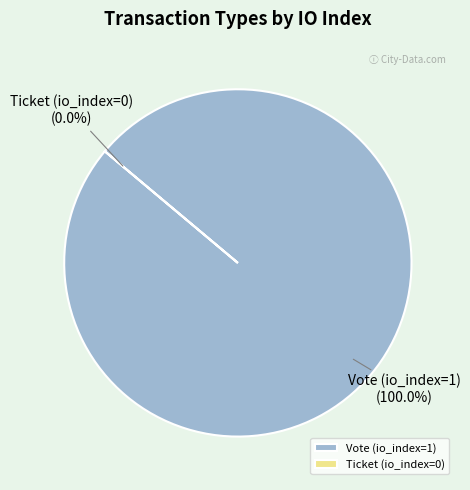

Count the number of slices in the pie.

2